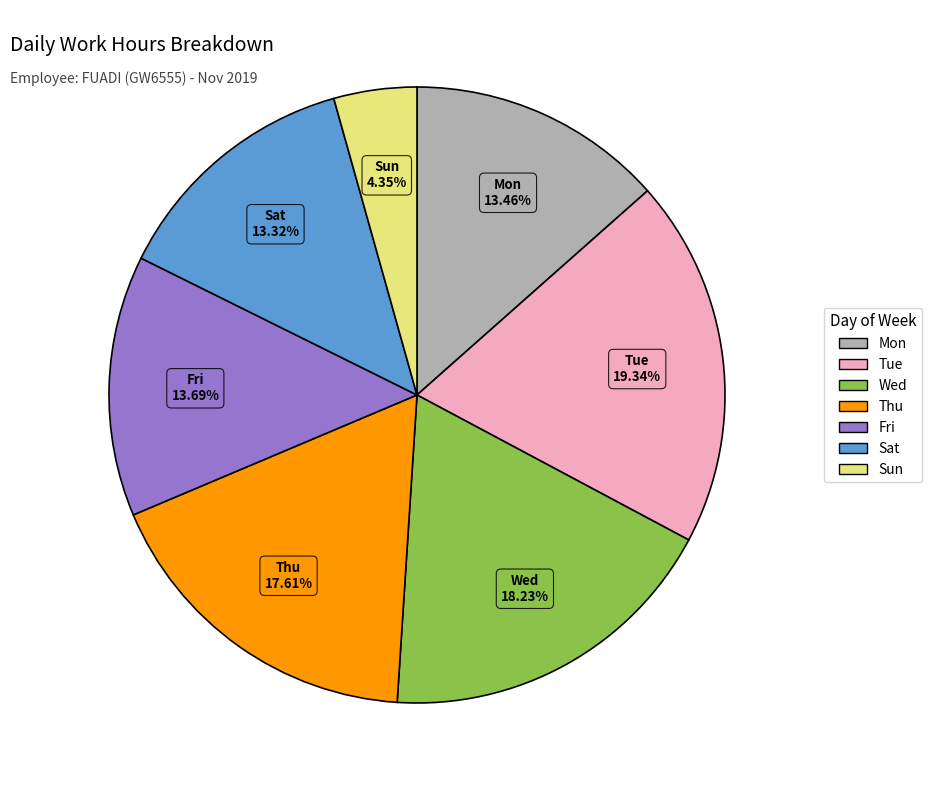

Is there a majority slice in this chart?

No